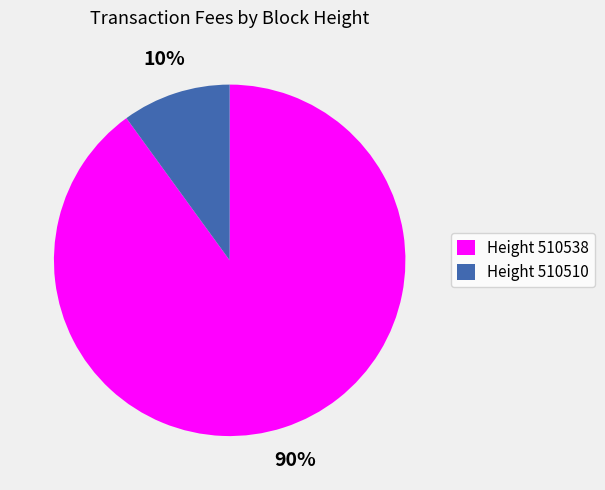

What percentage is the Height 510510 slice, to the nearest percent?

10%